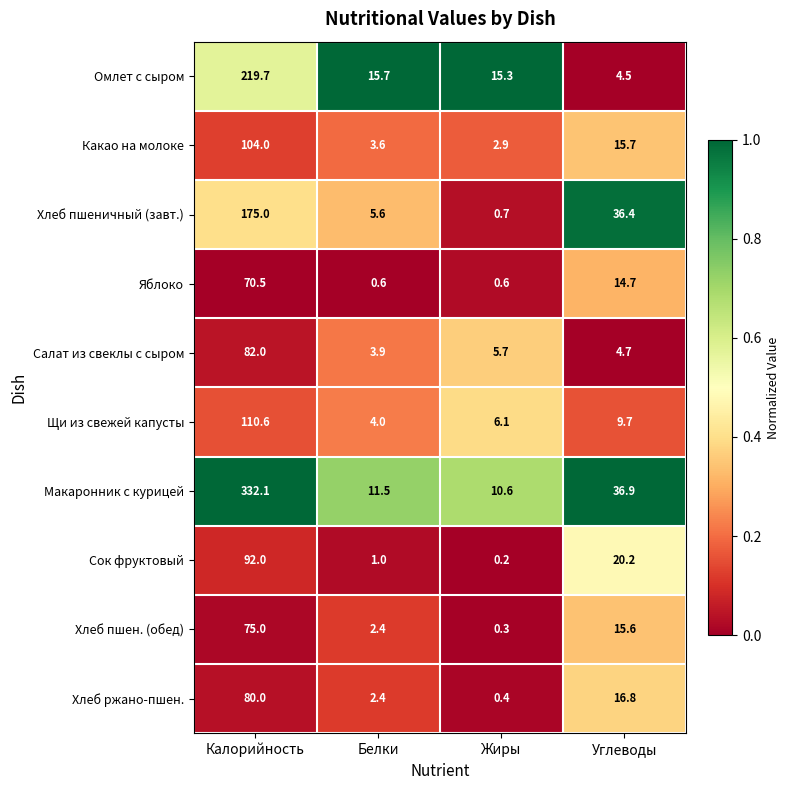

The Сок фруктовый series shows 92.0 at Калорийность. True or false?

True